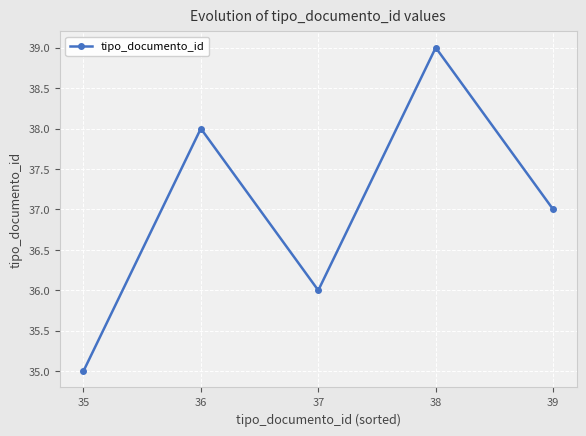

List the labels in order of value, smallest first.

35, 37, 39, 36, 38